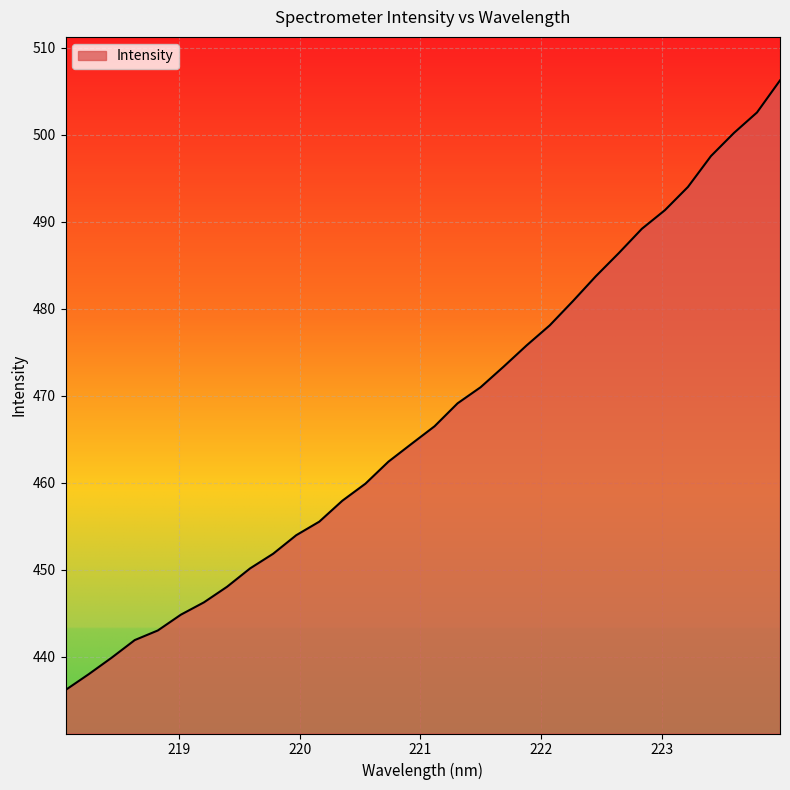

What is the difference between the maximum and minimum values?

70.1